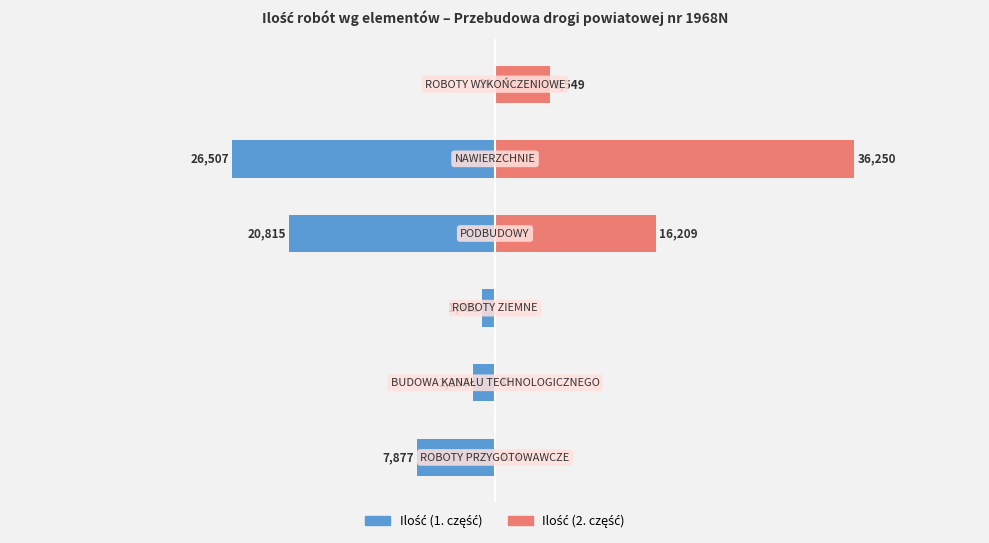

What is the difference between the maximum and minimum values in the Ilość (2. część) series?

36250.0